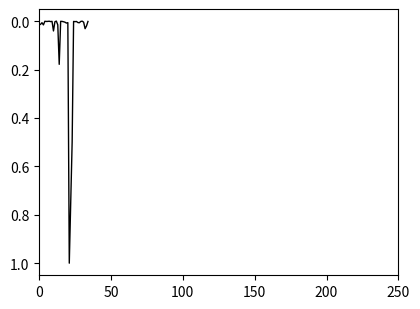

What is the difference between the maximum and minimum values?

1.0